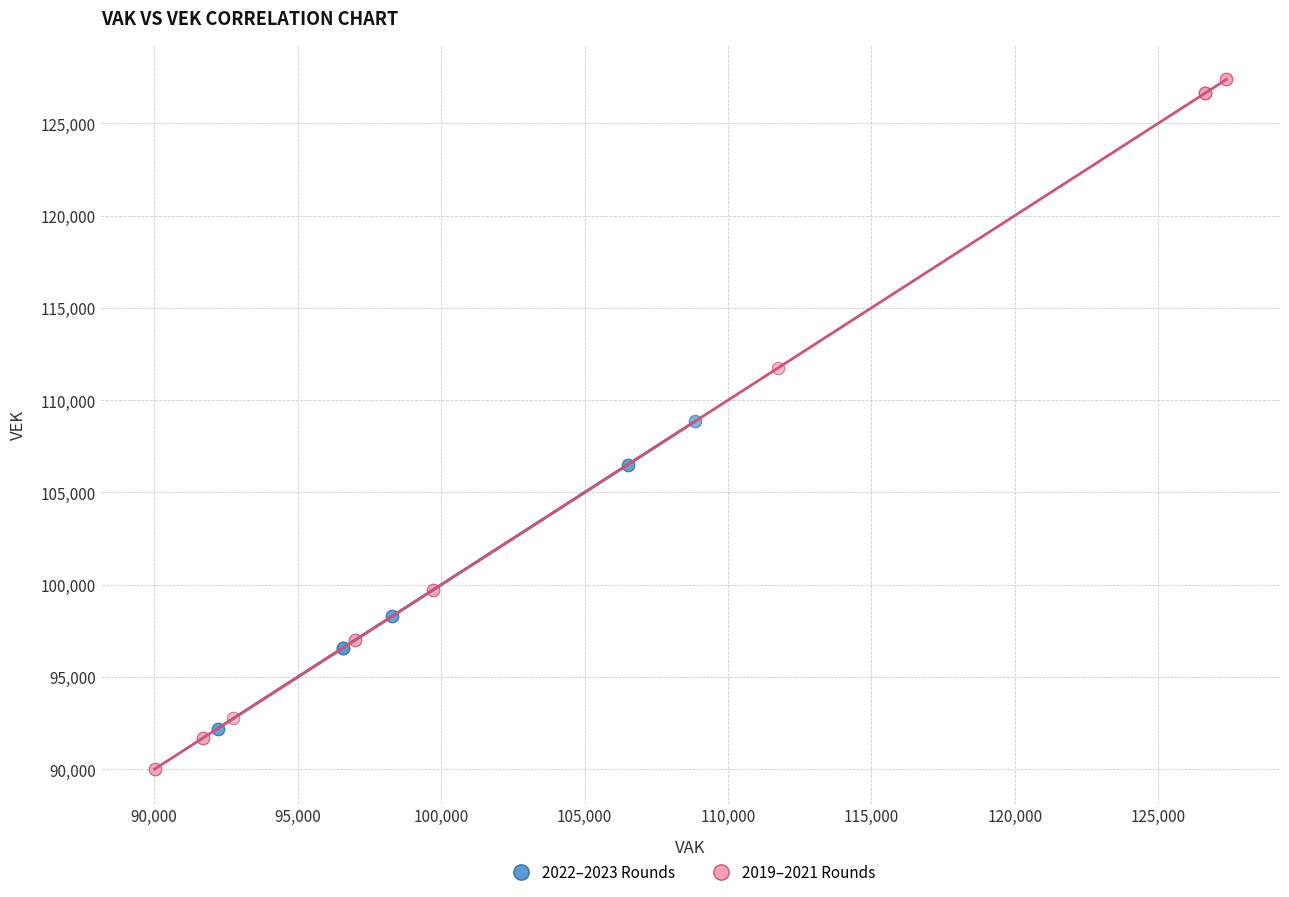

Which series contains the lowest Y value?

2019–2021 Rounds